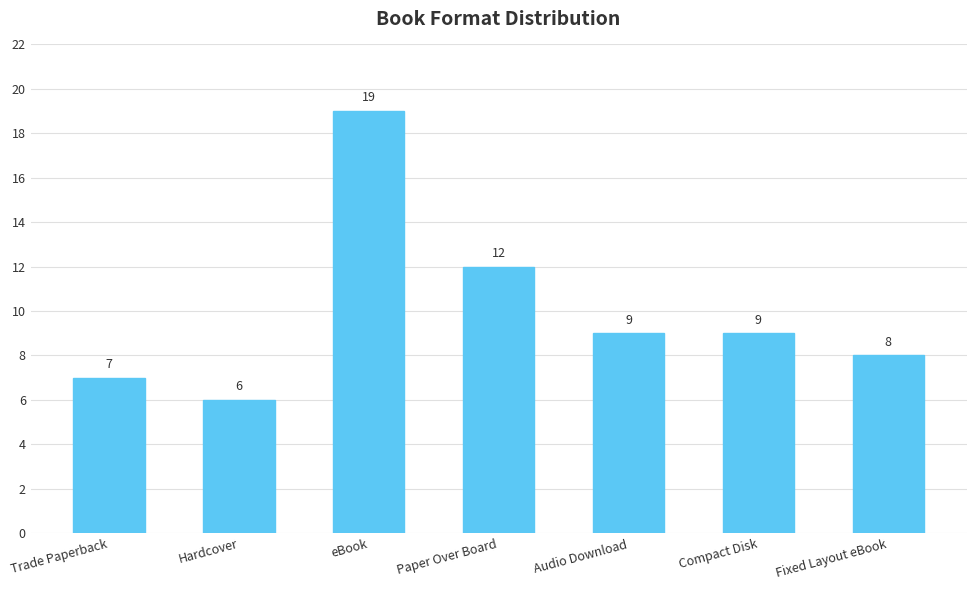

Where is the data nearest to the value 12?

Paper Over Board